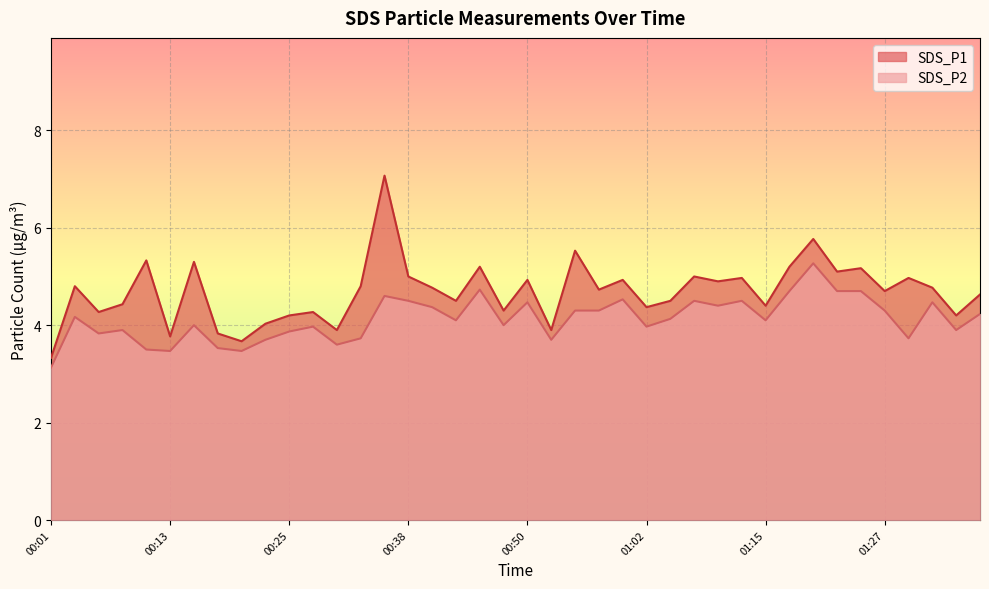

How many distinct data groups are displayed?

2